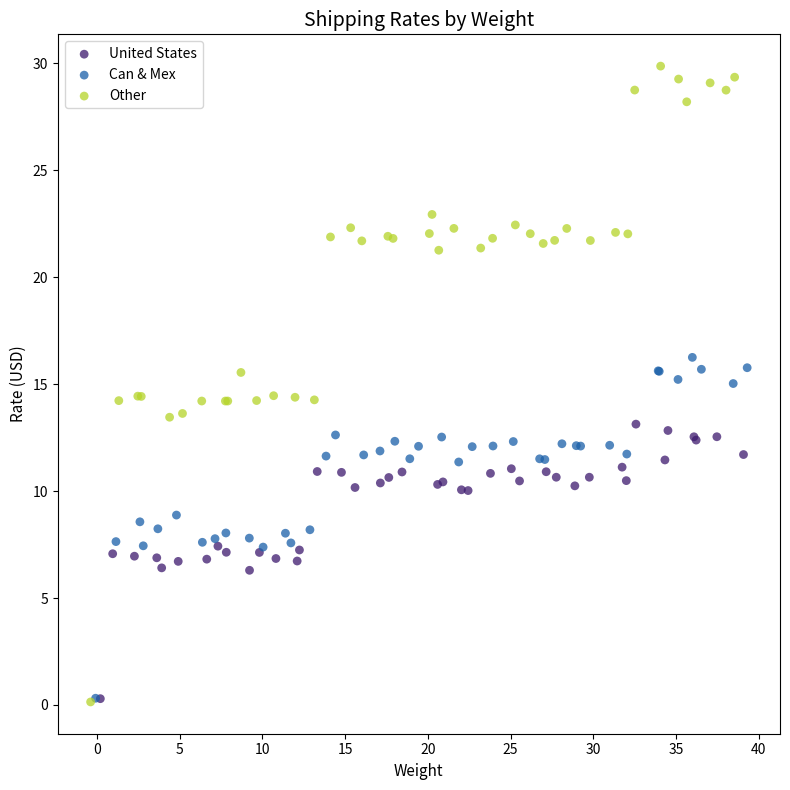

What are all the series names shown in the legend?

United States, Can & Mex, Other